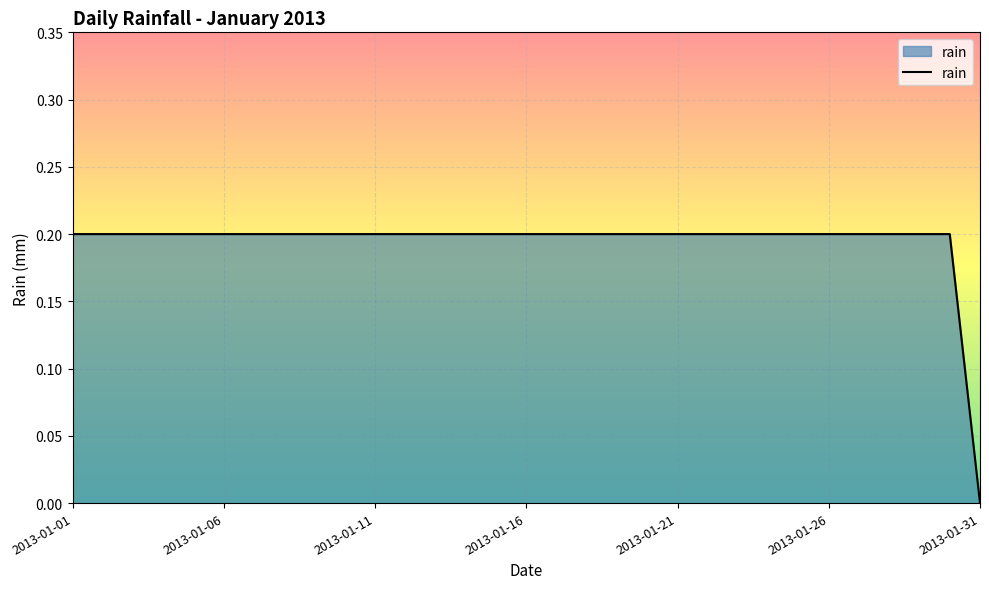

Which category has the lowest value across all series?

2013-01-31